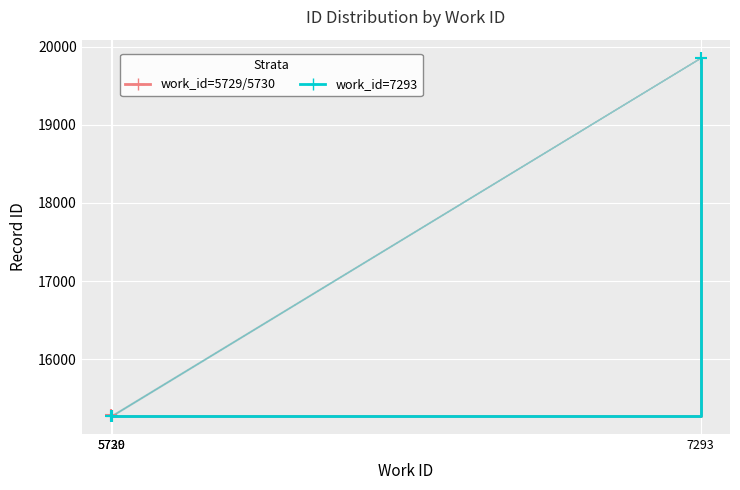

Is it true that work_id group A (5729-5730) equals 19861 at 7293?

True